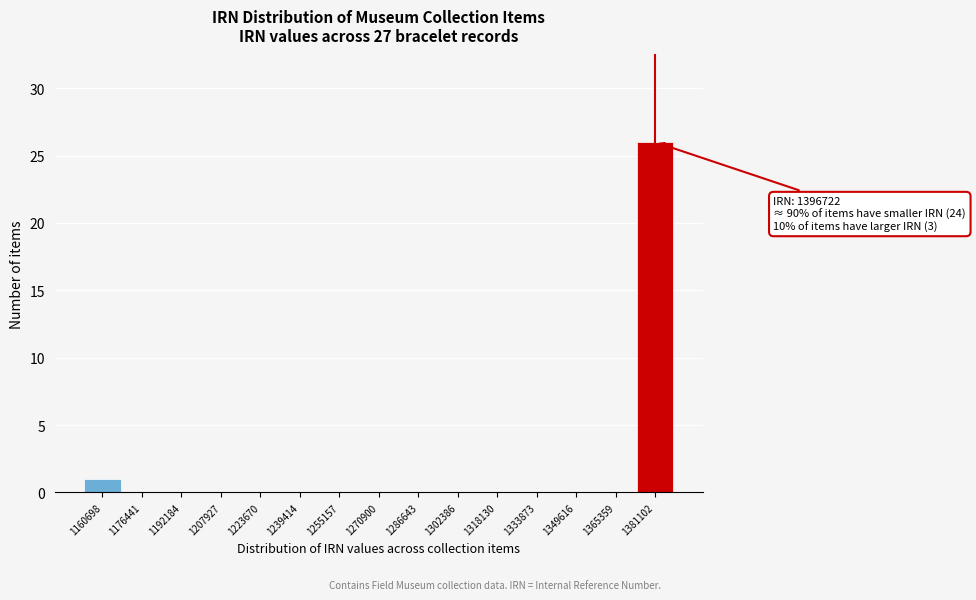

Reading left to right, transcribe all the data shown in this chart.

1160698=1	1176441=0	1192184=0	1207927=0	1223670=0	1239414=0	1255157=0	1270900=0	1286643=0	1302386=0	1318130=0	1333873=0	1349616=0	1365359=0	1381102=26